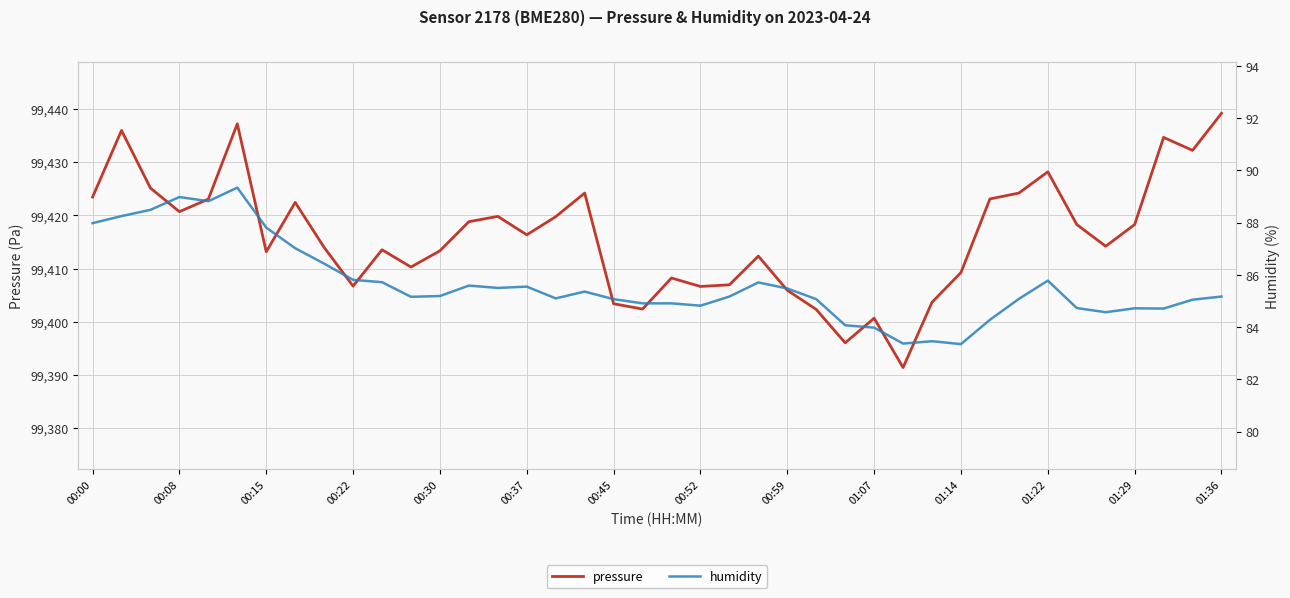

What is the sum of all humidity values?

3425.6